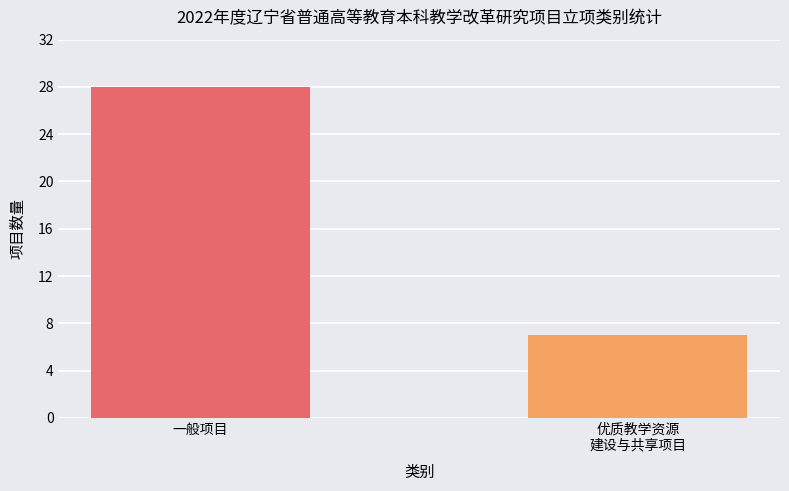

Approximately how many times larger is the value at 一般项目 compared to 优质教学资源
建设与共享项目?

4.0